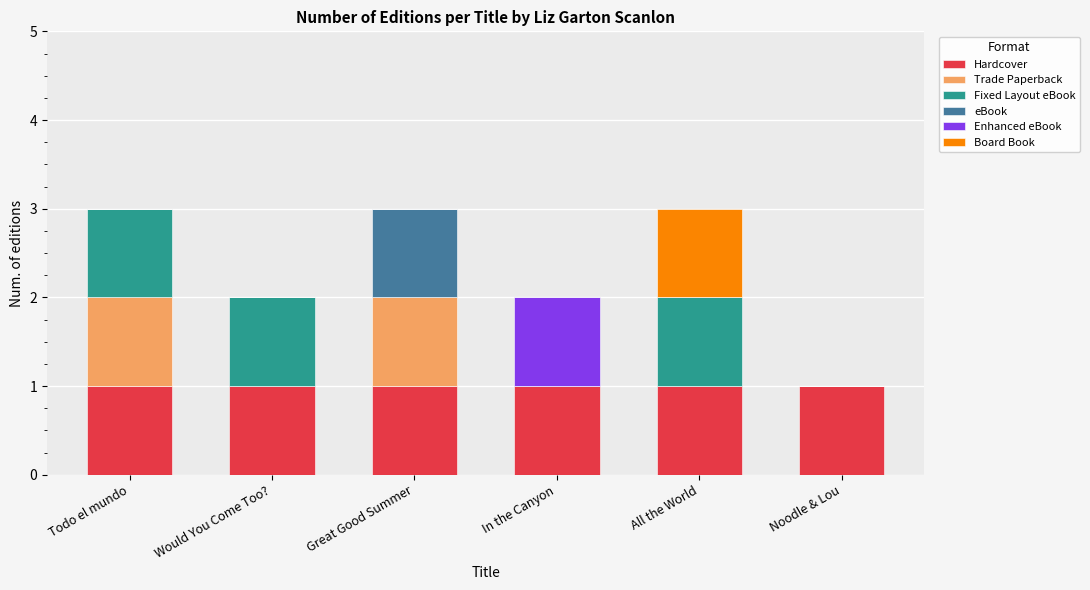

Is it true that Hardcover equals 1 at Great Good Summer?

True